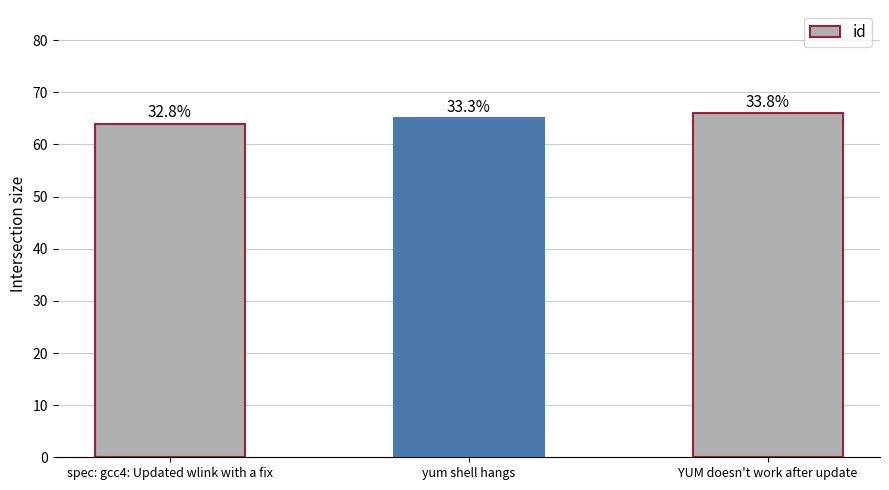

What is the change in value from spec: gcc4: Updated wlink with a fix to yum shell hangs?

+1